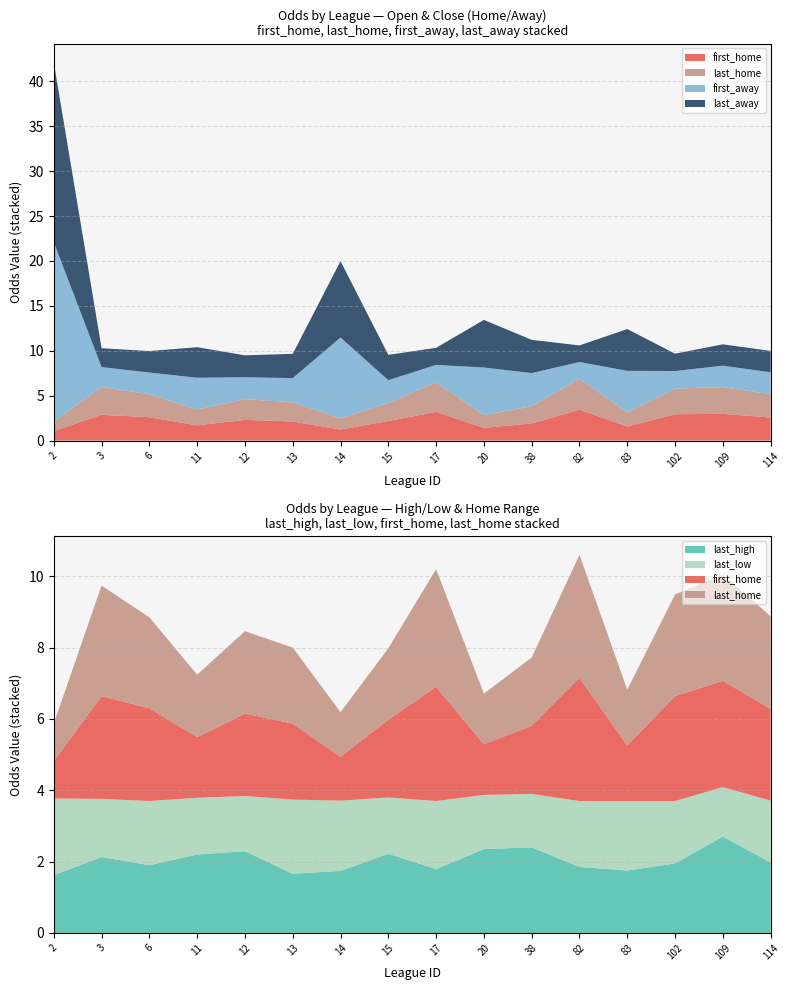

Reading right to left, list all the values displayed in this chart.

first_home: 2.6	3.0	2.9	1.6	3.5	1.9	1.4	3.2	2.2	1.2	2.1	2.3	1.7	2.6	2.9	1.1
last_home: 2.6	3.0	2.9	1.6	3.5	1.9	1.4	3.3	2.0	1.2	2.1	2.3	1.8	2.5	3.1	1.1
first_away: 2.4	2.4	2.0	4.7	1.9	3.7	5.3	1.9	2.5	9.0	2.7	2.4	3.5	2.4	2.2	20.0
last_away: 2.4	2.4	1.9	4.7	1.9	3.7	5.3	1.9	2.8	8.5	2.7	2.4	3.4	2.4	2.1	20.0
last_high: 2.0	2.7	1.9	1.8	1.9	2.4	2.4	1.8	2.2	1.7	1.7	2.3	2.2	1.9	2.1	1.6
last_low: 1.7	1.4	1.8	1.9	1.9	1.5	1.5	1.9	1.6	2.0	2.1	1.6	1.6	1.8	1.6	2.1